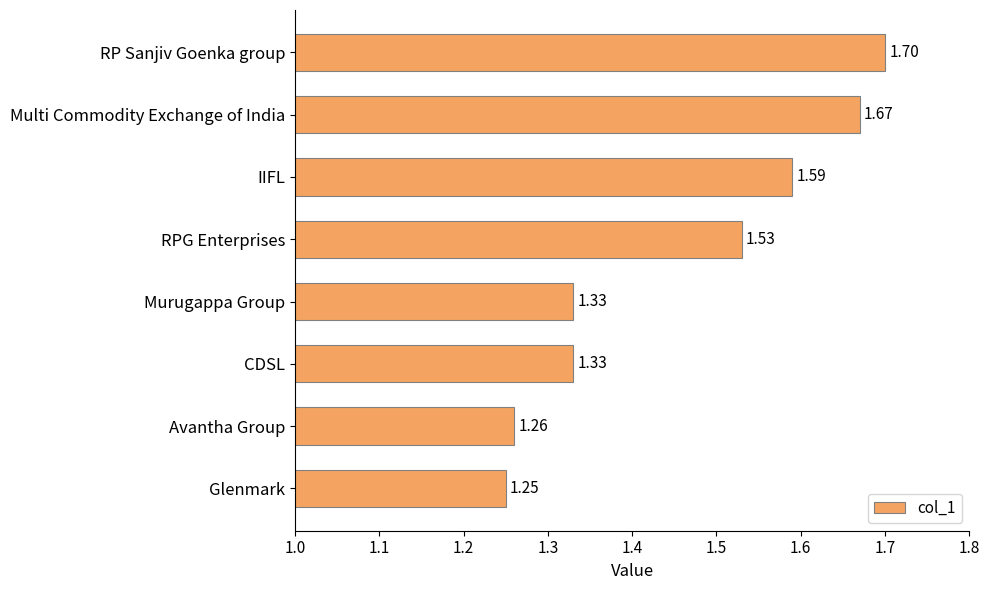

What is the difference between the maximum and second lowest values?

0.4